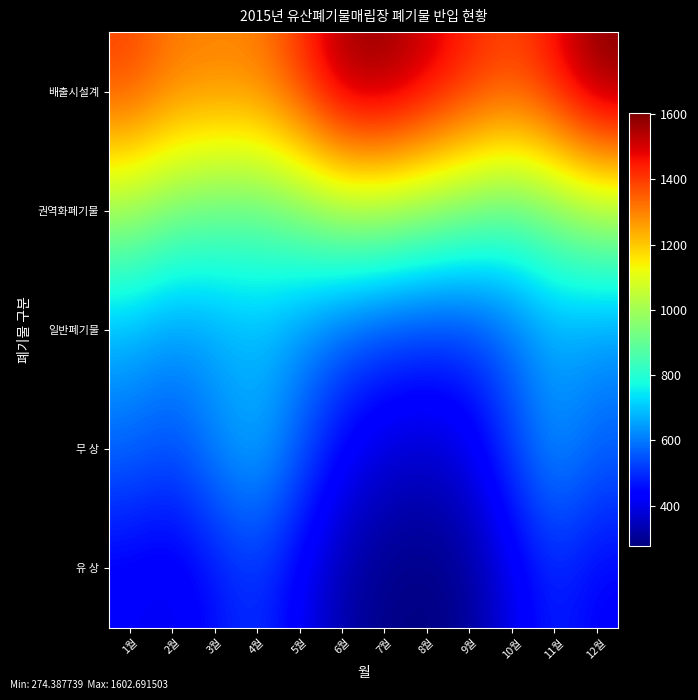

Count the number of categories in the chart.

12